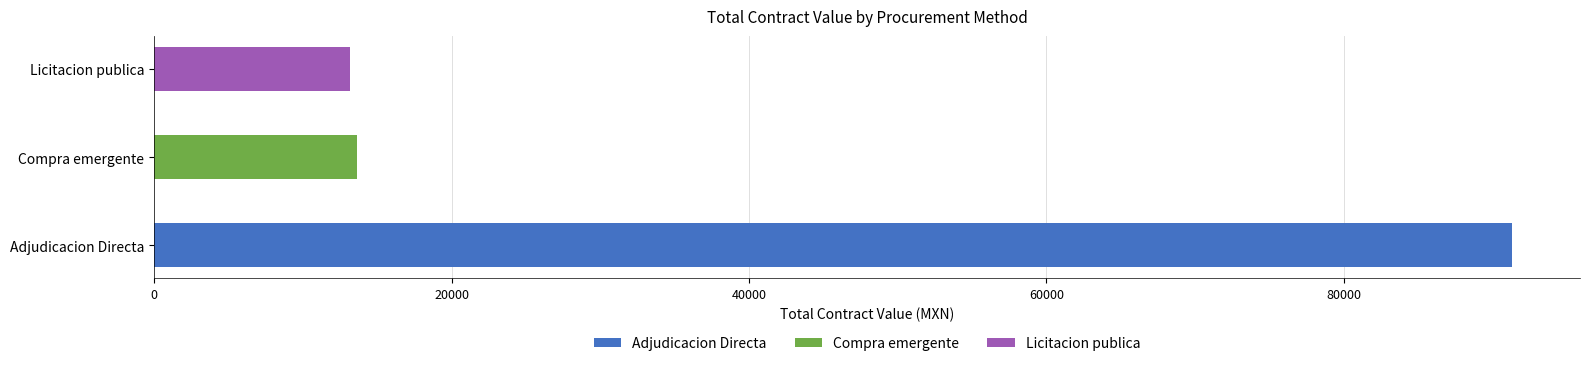

The Adjudicacion Directa series shows 4293 at Coahuila. True or false?

False